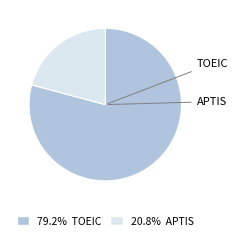

Is APTIS the majority of the pie?

No